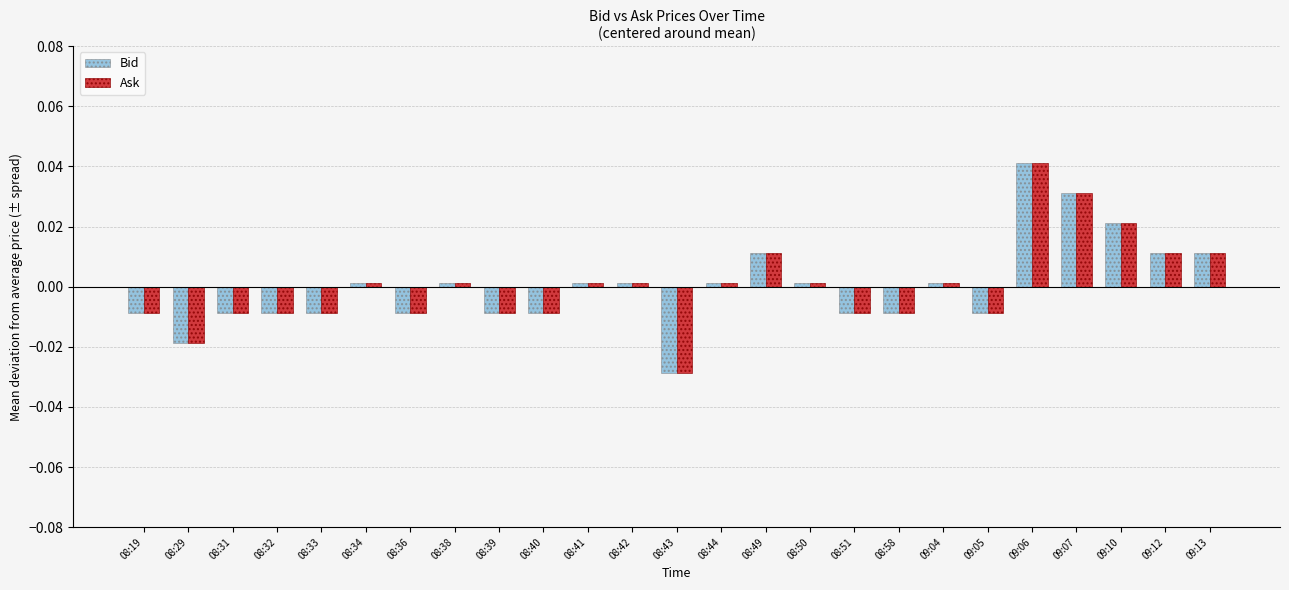

At which label does Ask first exceed 0?

08:34